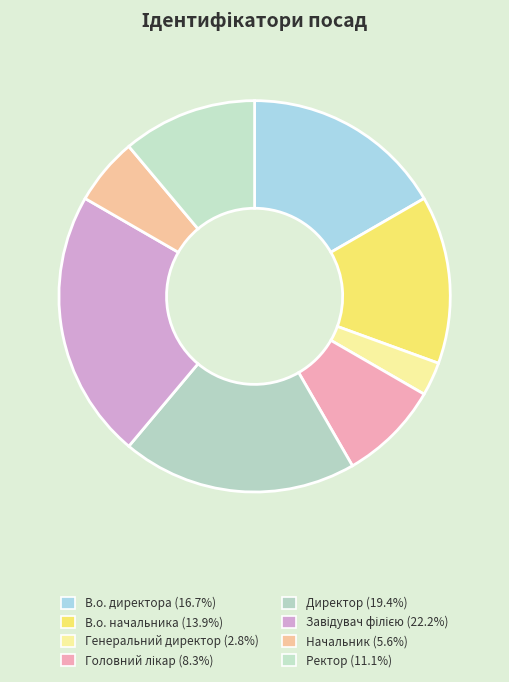

How many segments does this pie chart have?

8